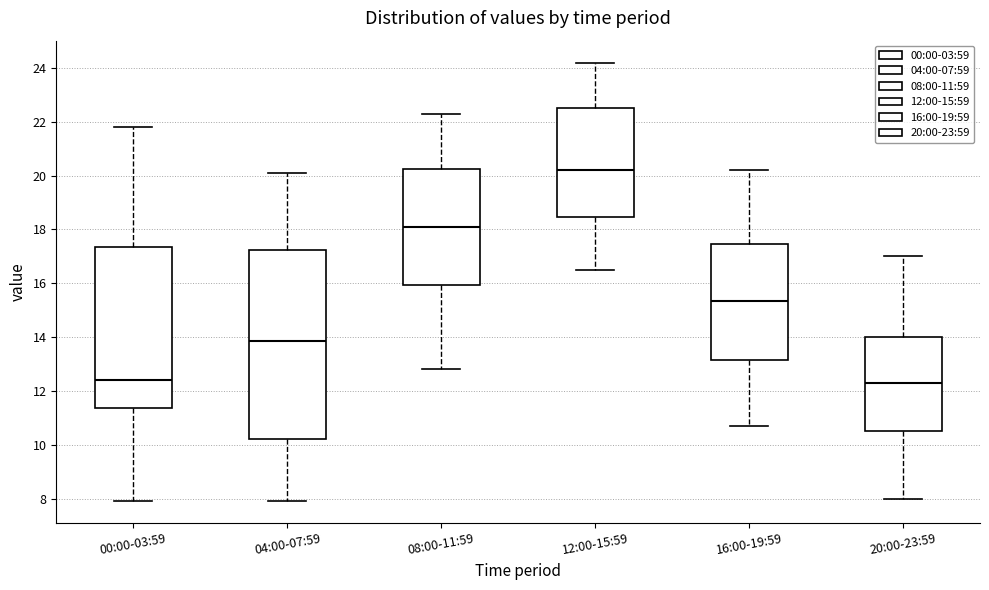

Reading left to right, read every box against the y-axis: the position of its median line, the range the box covers, and the ends of its whiskers. The values are not printed on the chart, so give them approximately, as read against the axis.

00:00-03:59: median 12.4, box 11.4 to 17.4, whiskers 8.0 to 21.8
04:00-07:59: median 13.8, box 10.2 to 17.2, whiskers 8.0 to 20.2
08:00-11:59: median 18.2, box 16.0 to 20.2, whiskers 12.8 to 22.4
12:00-15:59: median 20.2, box 18.4 to 22.6, whiskers 16.6 to 24.2
16:00-19:59: median 15.4, box 13.2 to 17.4, whiskers 10.8 to 20.2
20:00-23:59: median 12.4, box 10.6 to 14.0, whiskers 8.0 to 17.0